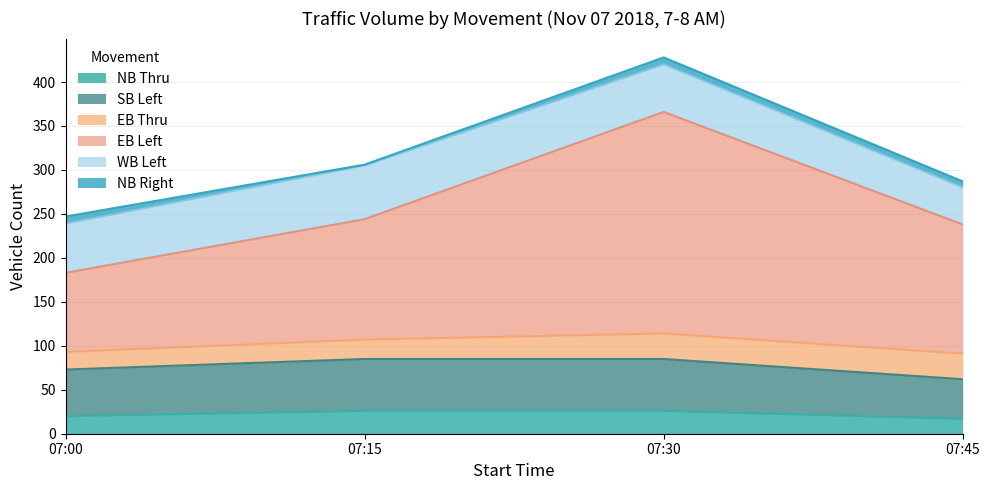

True or false: EB Left has a value of 80 at 07:00.

False